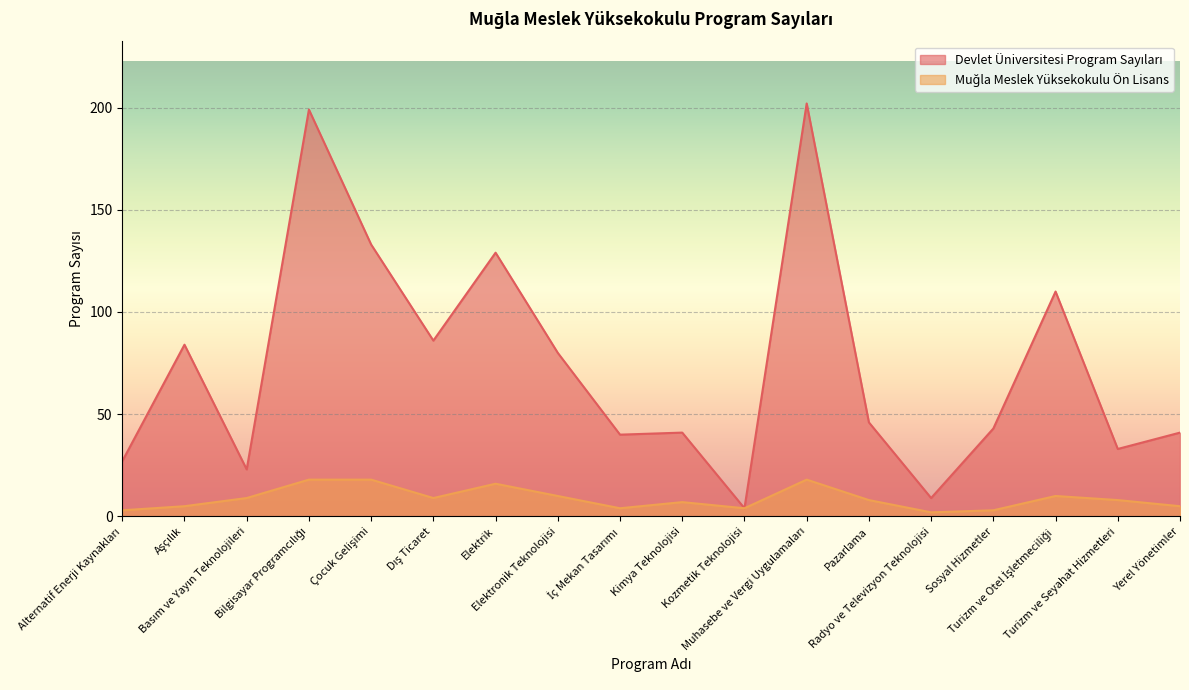

What is the maximum value for Muğla Meslek Yüksekokulu Ön Lisans?

18